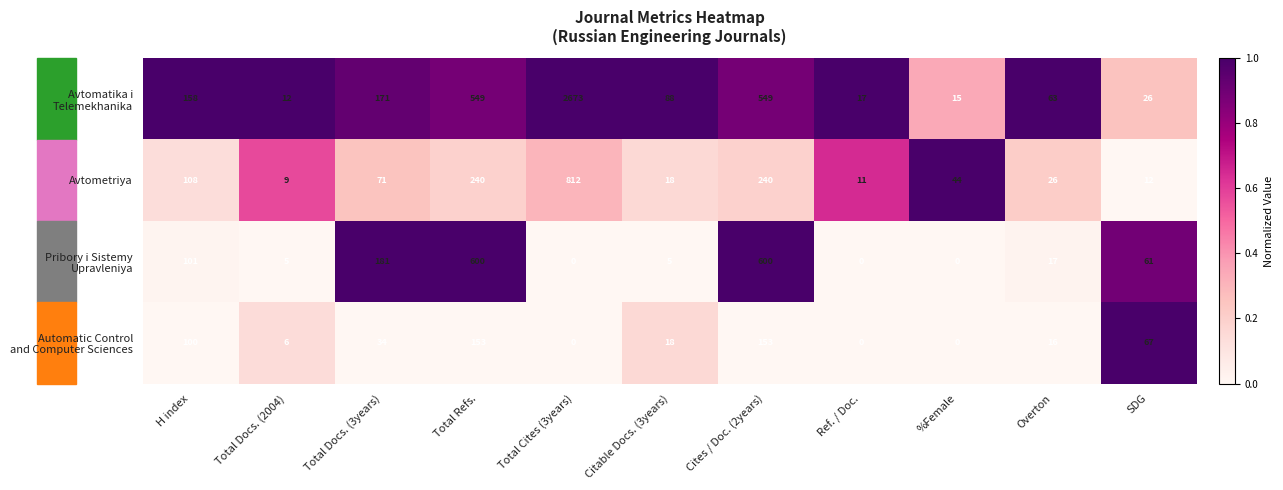

At how many categories does at least one series exceed 0?

11